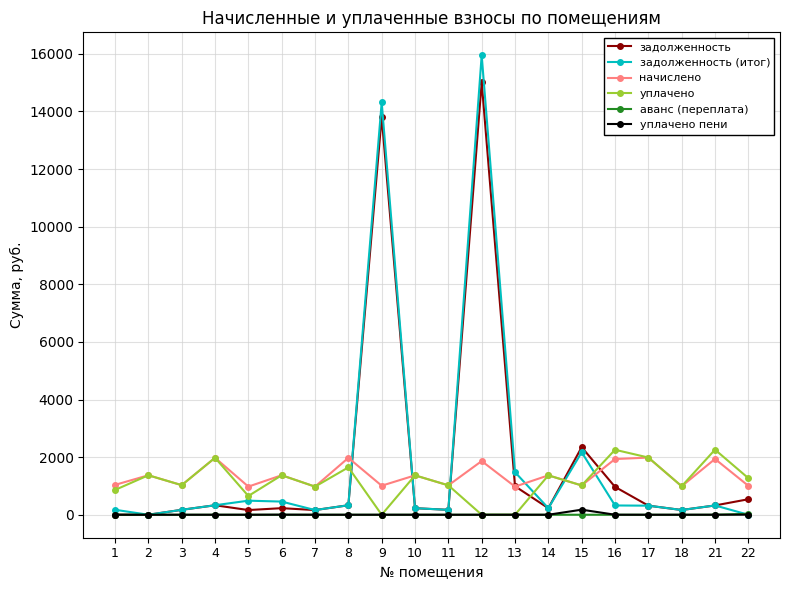

The value of задолженность (итог) at 6 is 457.2. True or false?

True